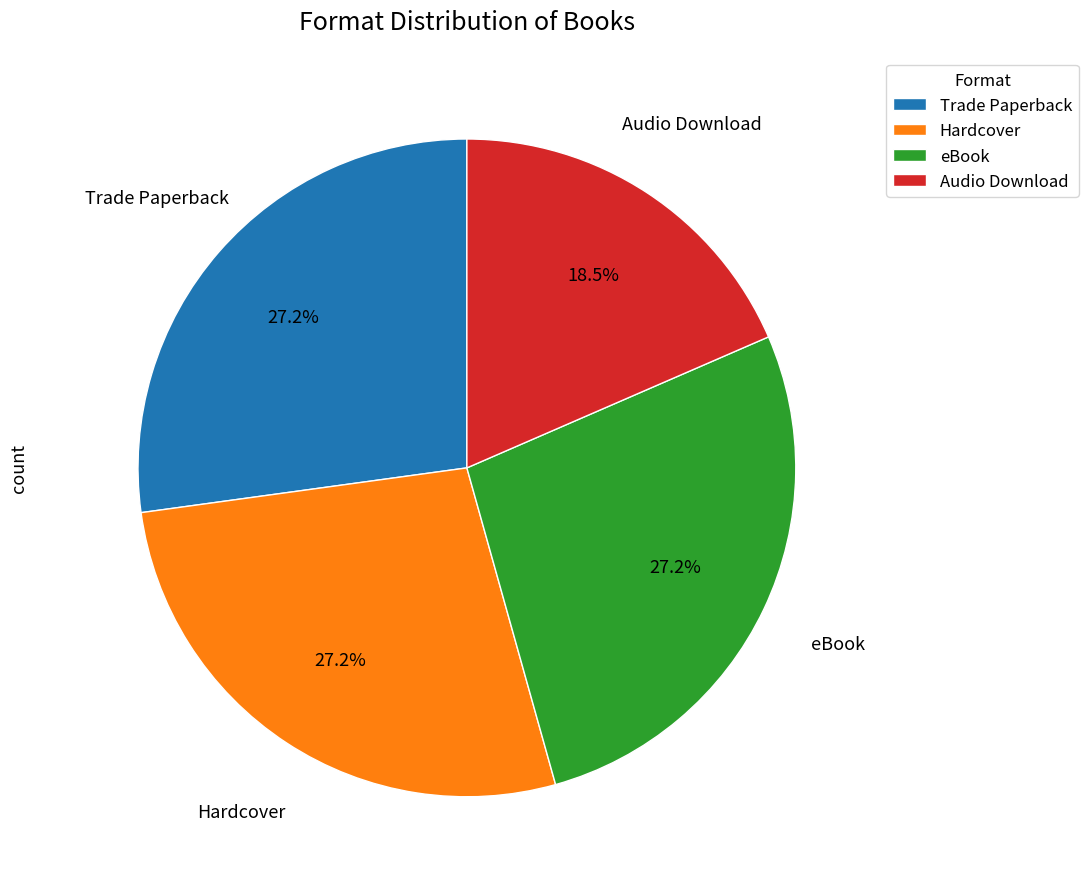

Is there any slice that represents more than half of the pie?

No